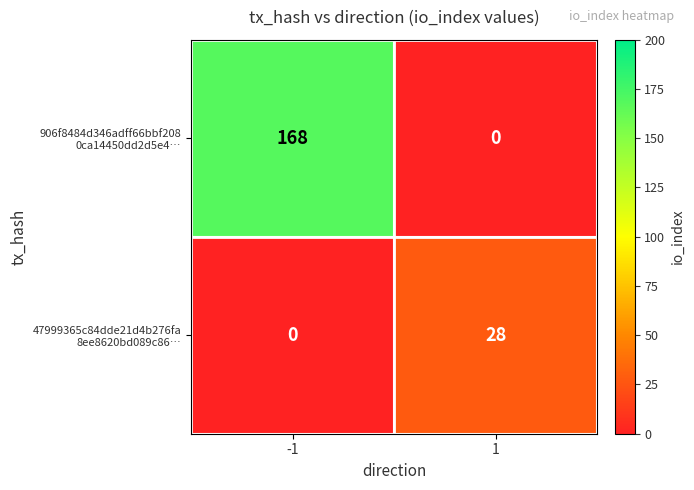

What is the total value across all series at 1?

28